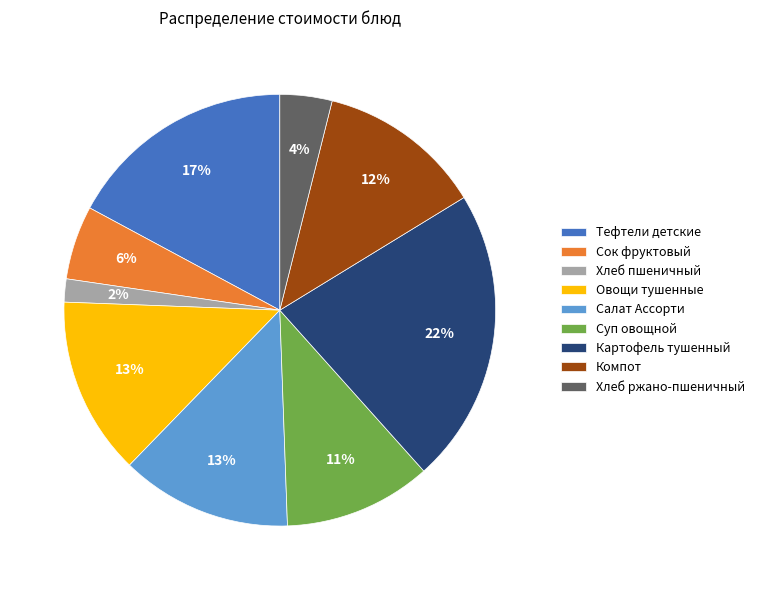

Is there any slice that represents more than half of the pie?

No